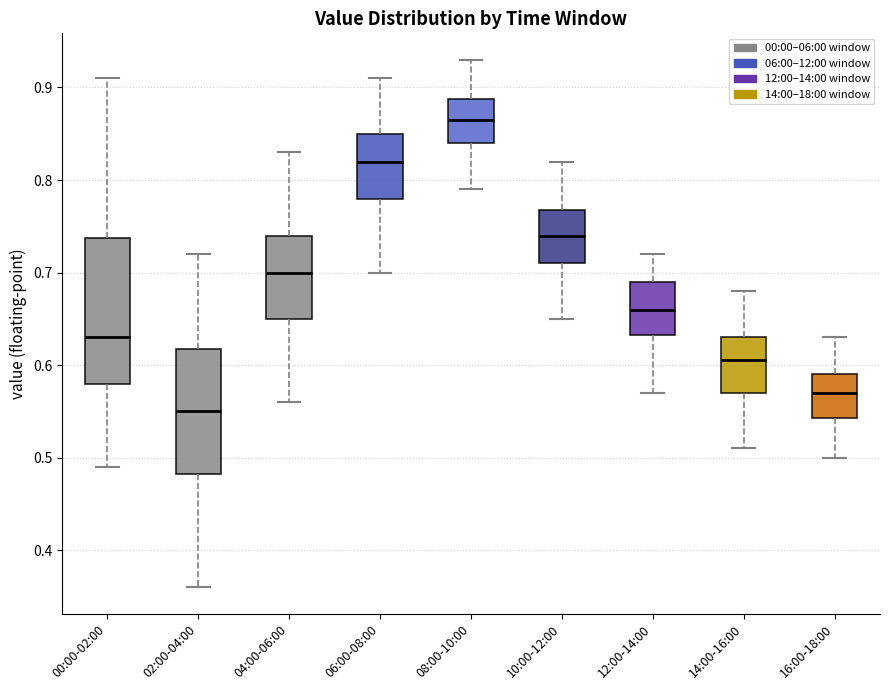

Where does the lower whisker of the box for 06:00-08:00 end on the y-axis? The values are not printed on the chart, so give them approximately, as read against the axis.

0.70